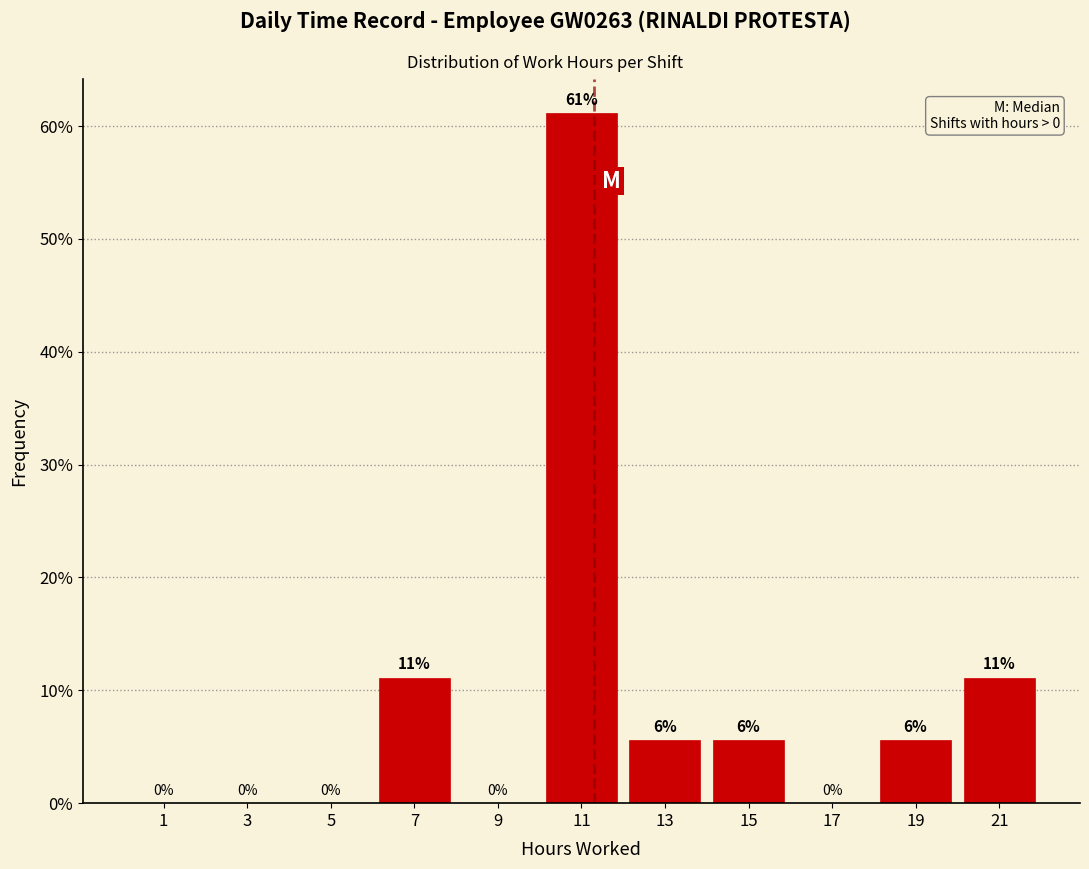

Which range on the x-axis has the tallest bar?

10 to 12